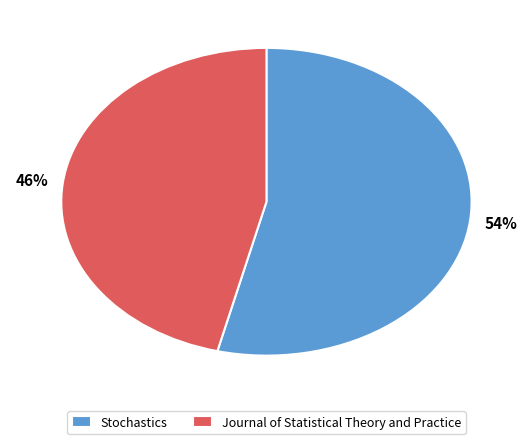

Which has a higher value, Stochastics or Journal of Statistical Theory and Practice?

Stochastics